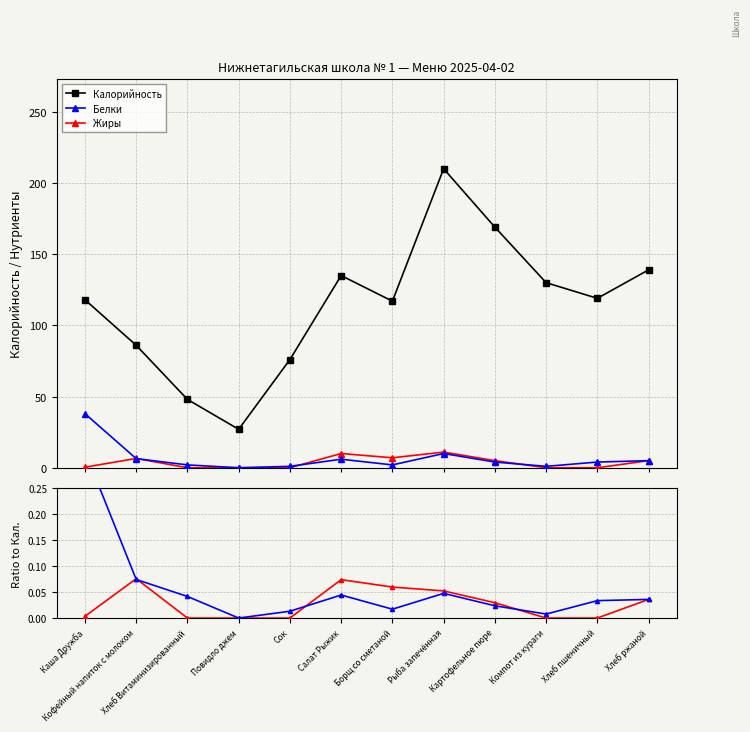

At how many categories does at least one series exceed 85?

9